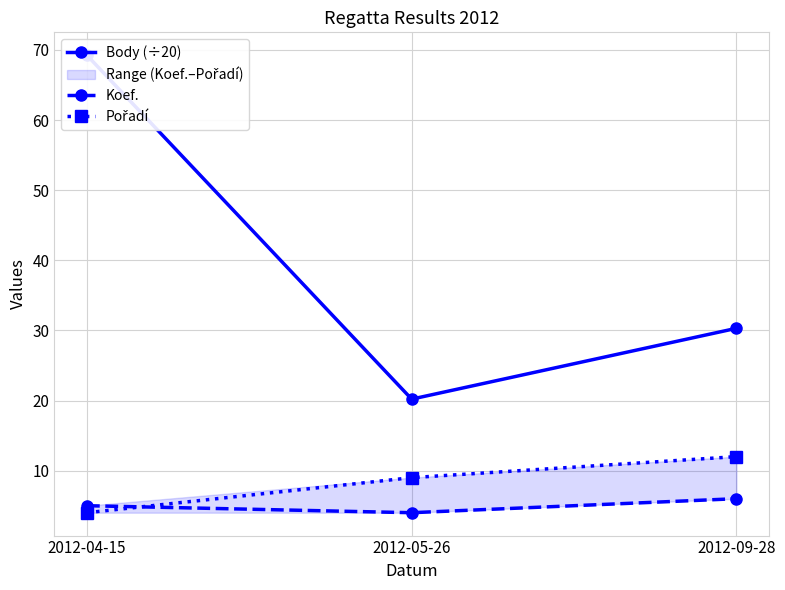

True or false: Pořadí has a value of 12.0 at 2012-09-28.

True